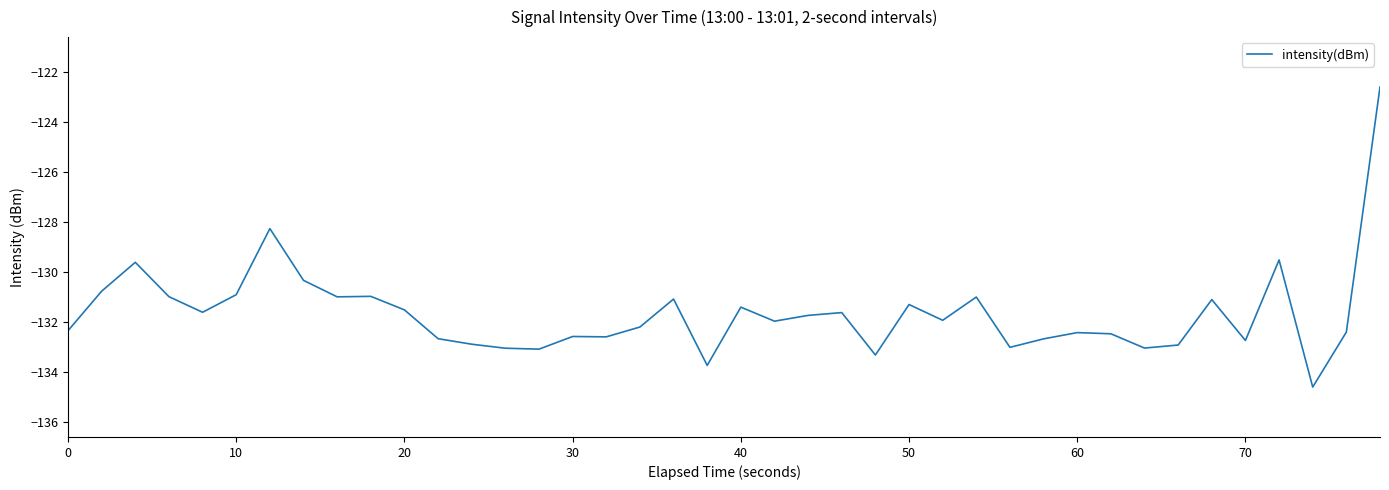

What is the greatest value displayed?

-122.6